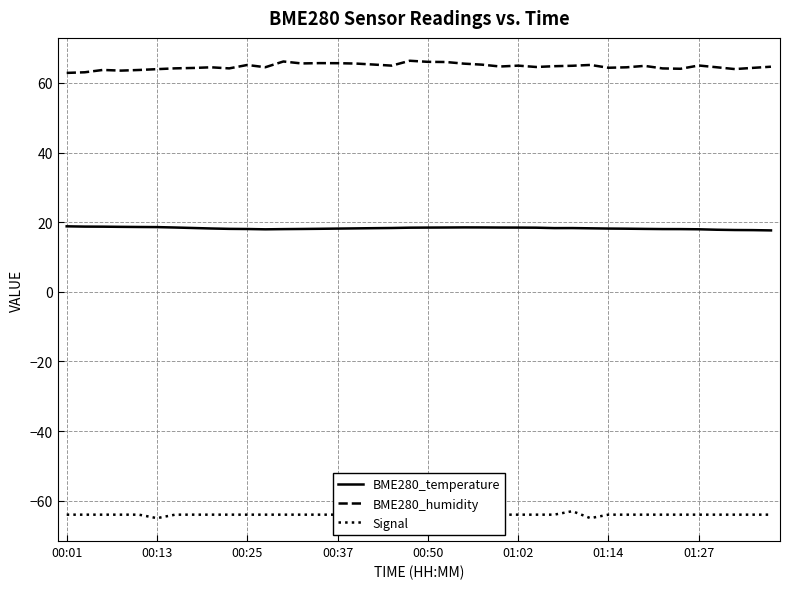

What is the sum of the BME280_humidity values at 11 and 23?

129.7